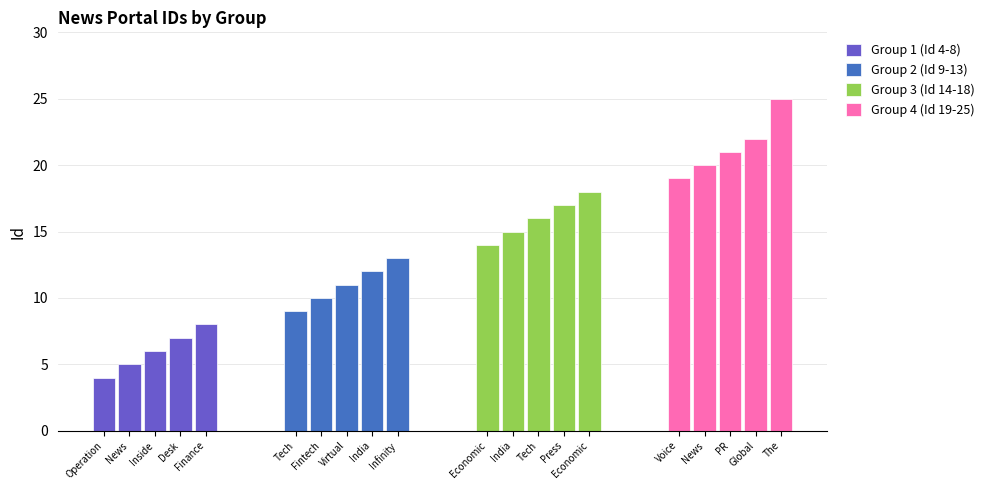

At which category does the chart reach its minimum across all series?

Operation